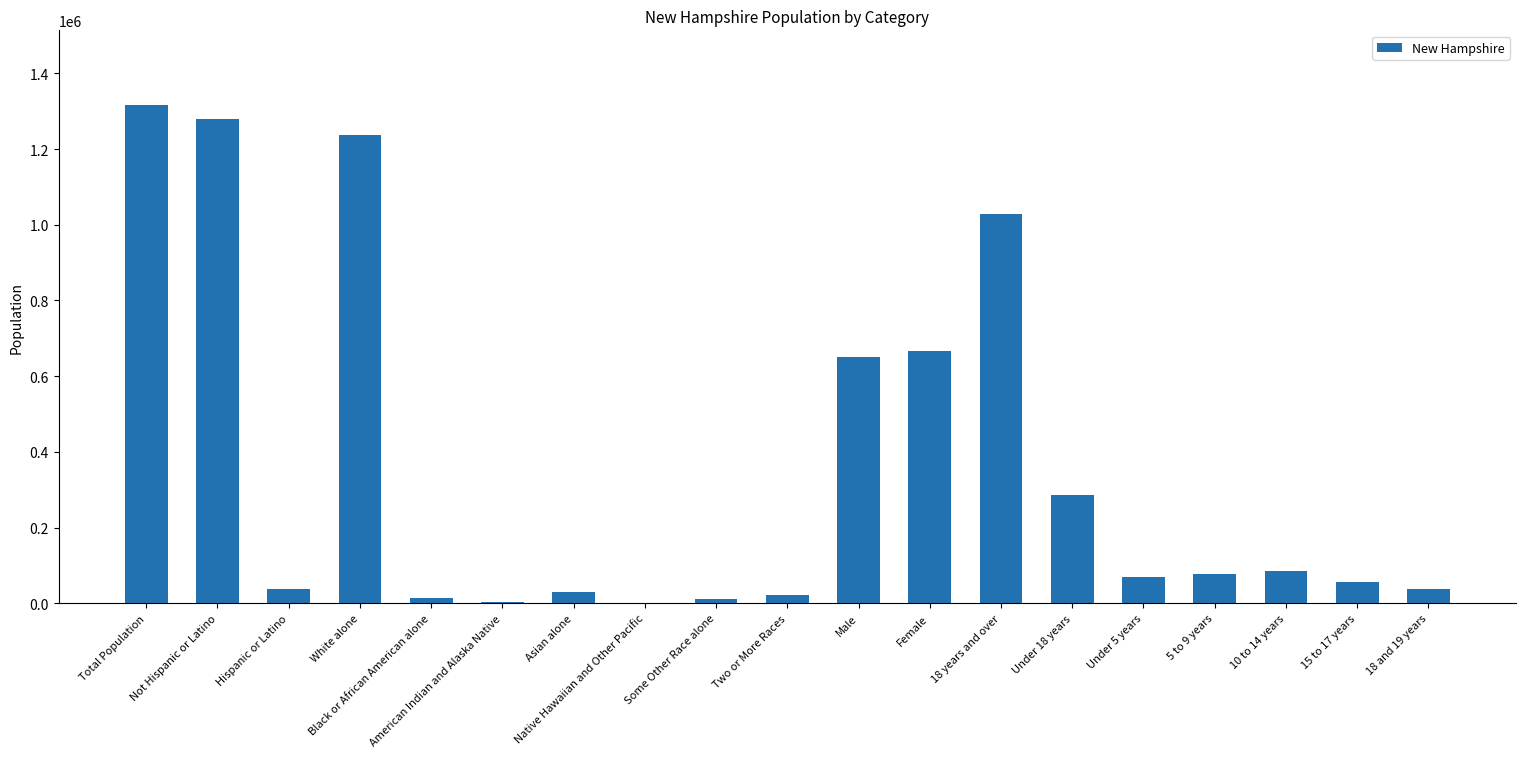

What is the approximate value at Asian alone, to the nearest 50?

28400